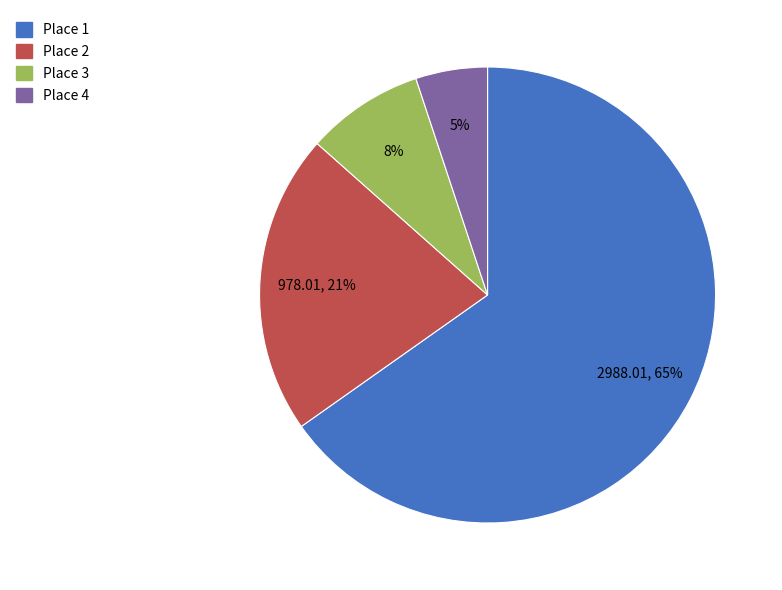

Is there a majority slice in this chart?

Yes